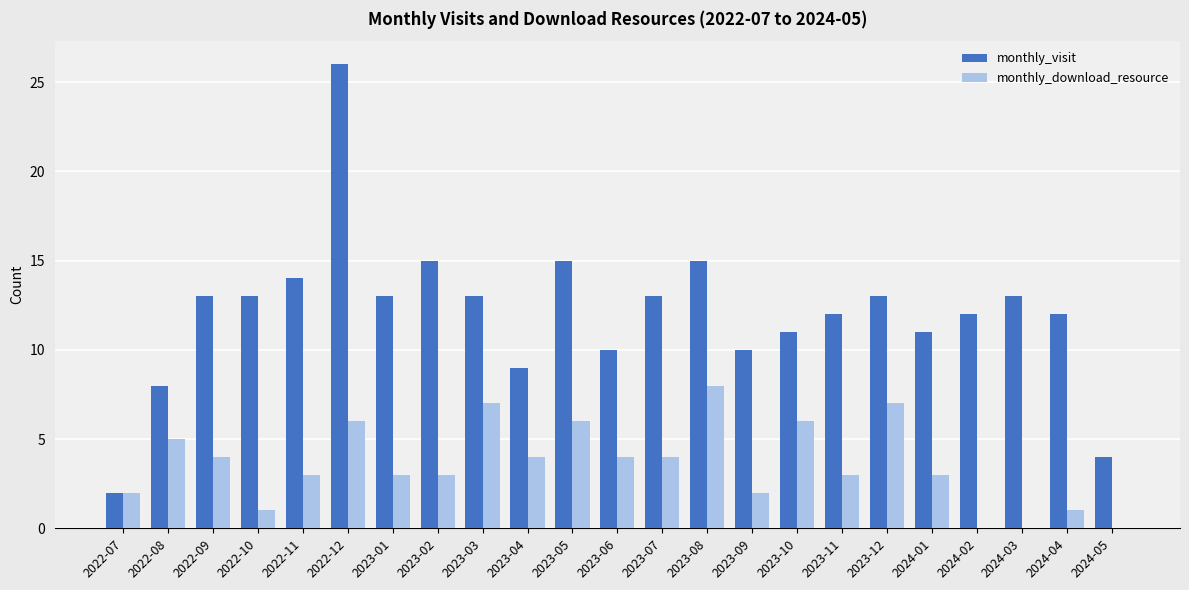

How many series are shown in this chart?

2